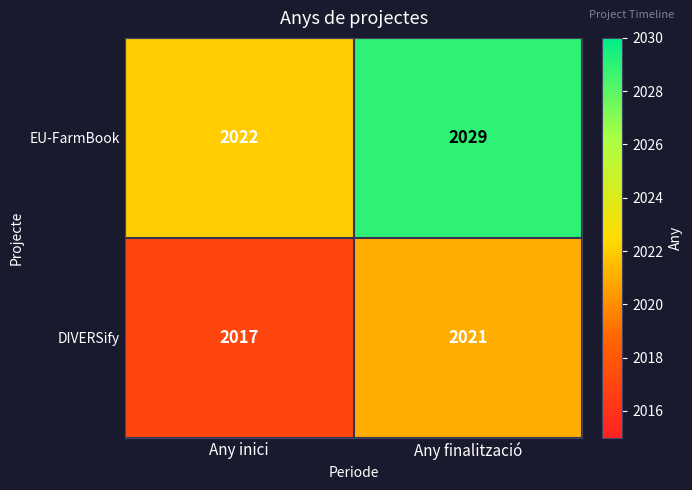

The EU-FarmBook series shows 2022 at Any inici. True or false?

True